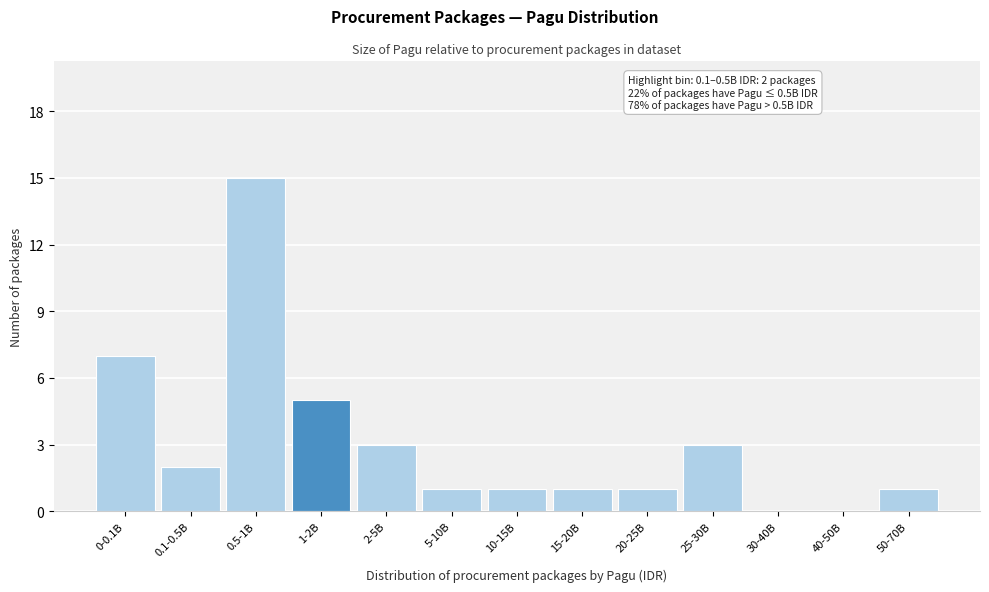

Reading left to right, what are all the values shown in this chart?

0-0.1B=7	0.1-0.5B=2	0.5-1B=15	1-2B=5	2-5B=3	5-10B=1	10-15B=1	15-20B=1	20-25B=1	25-30B=3	30-40B=0	40-50B=0	50-70B=1